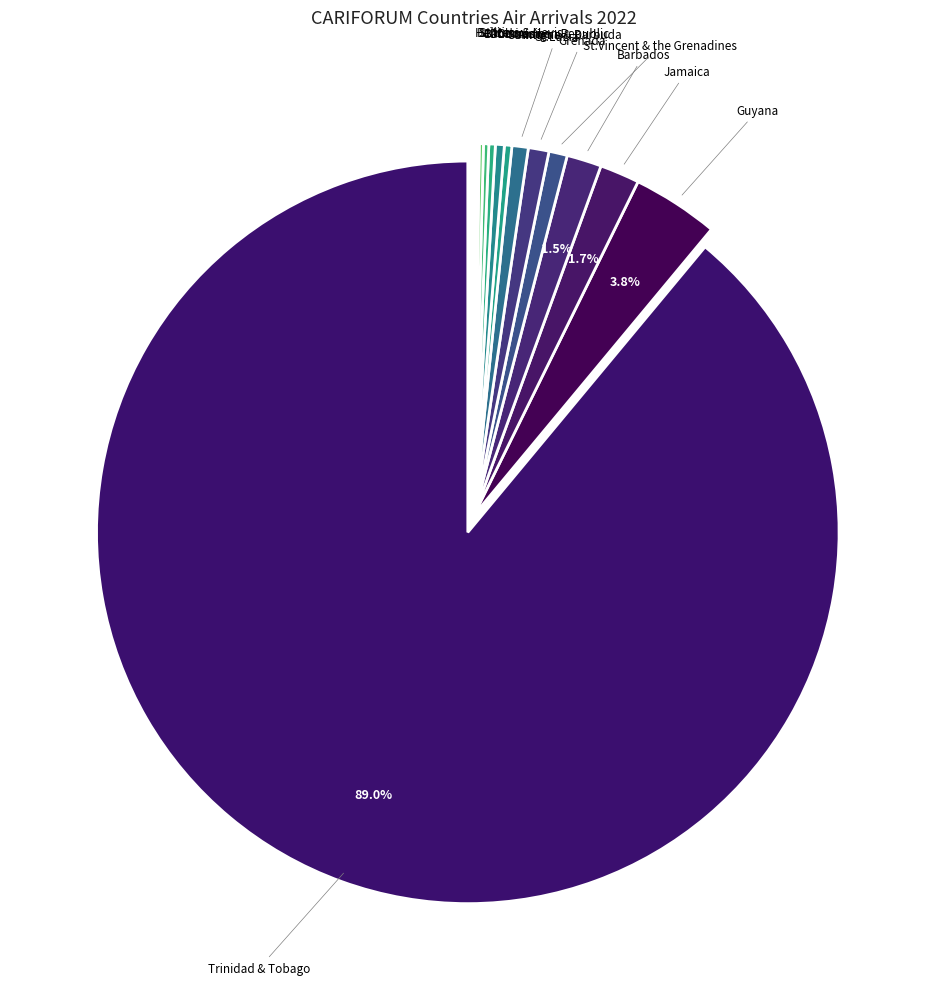

How many slices are in this pie chart?

15